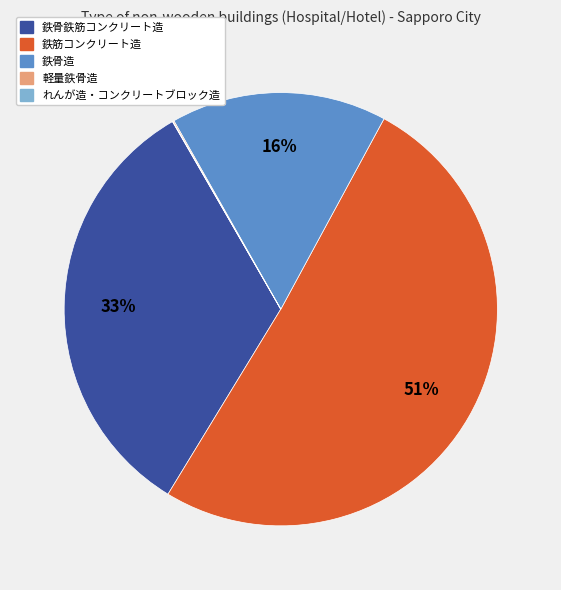

Which slice is the largest?

鉄筋コンクリート造